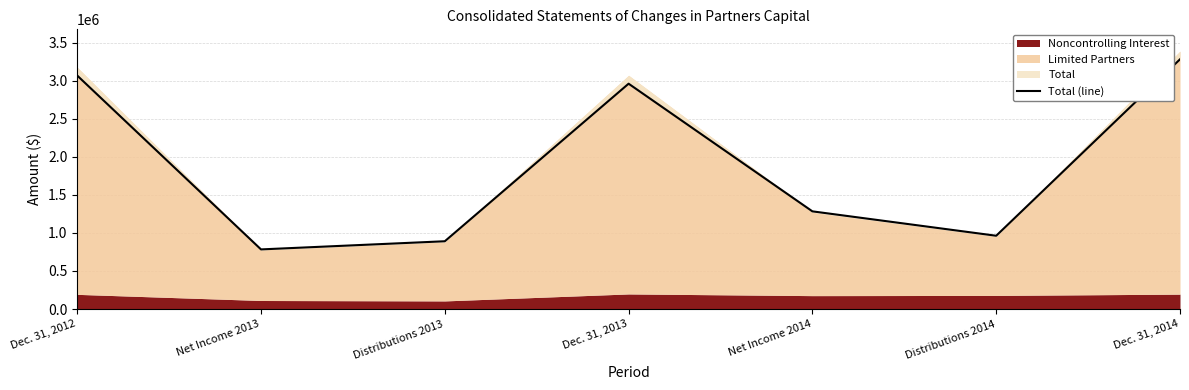

At which label is the value closest to 2031899?

Net Income 2014